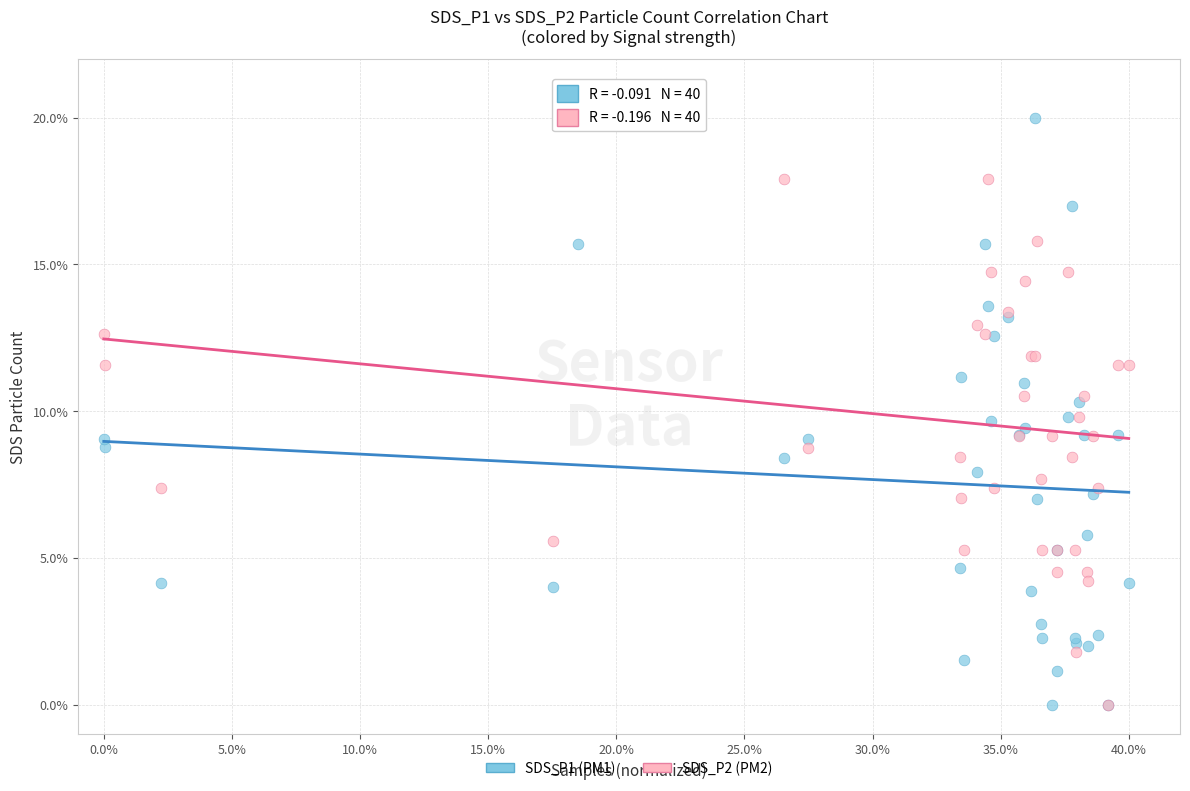

What are all the series names shown in the legend?

SDS_P1 (PM1), SDS_P2 (PM2)